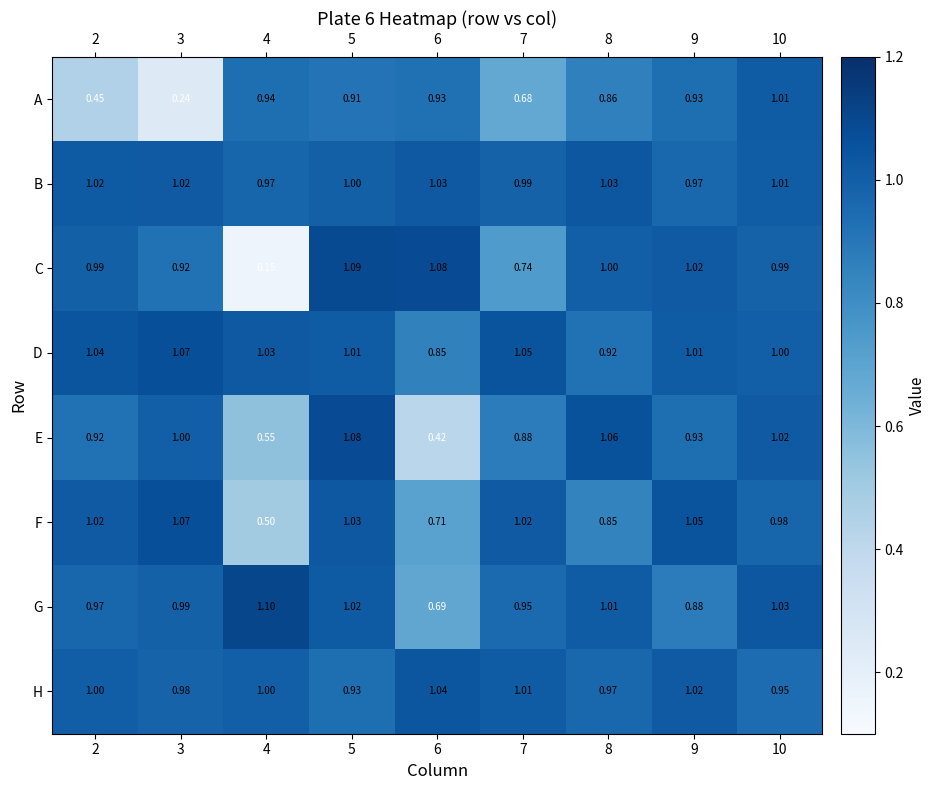

How many data points does each series have?

9